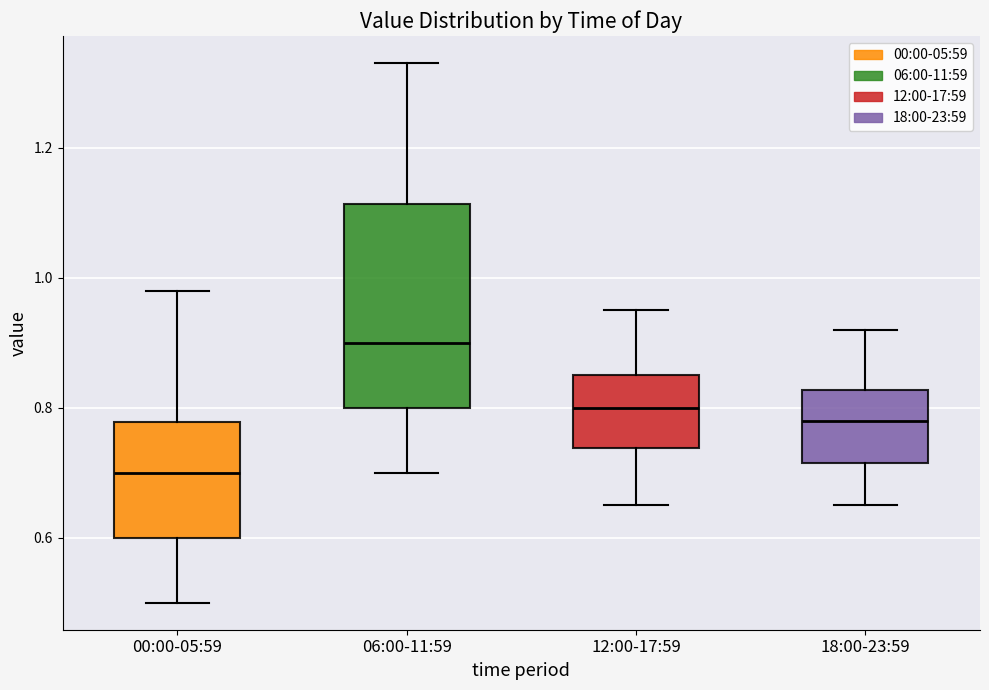

Which box is the tallest, from its lower edge to its upper edge?

06:00-11:59